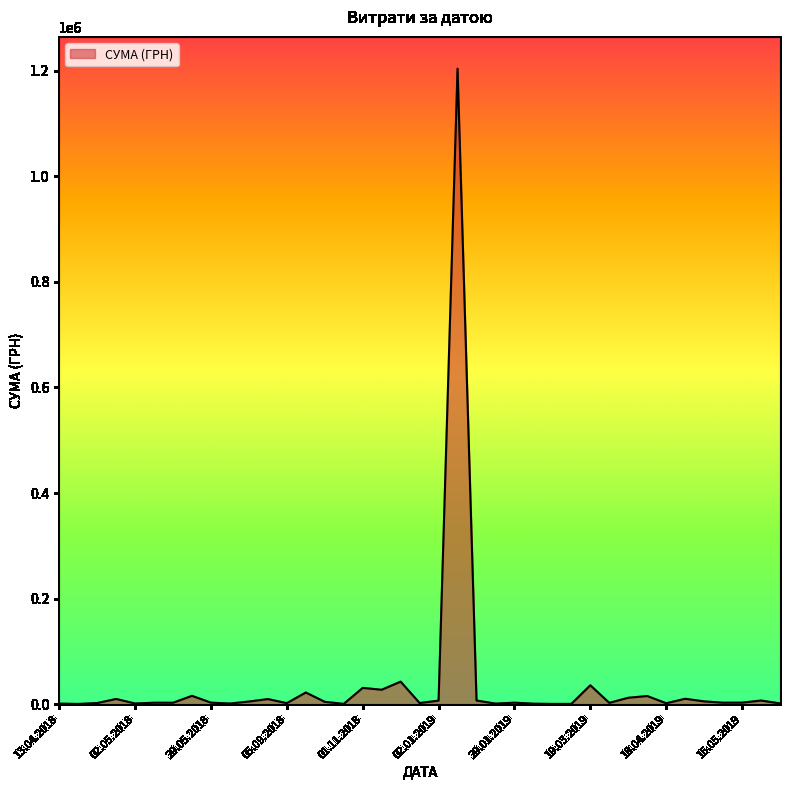

What is the difference between the maximum and minimum values?

1203174.9